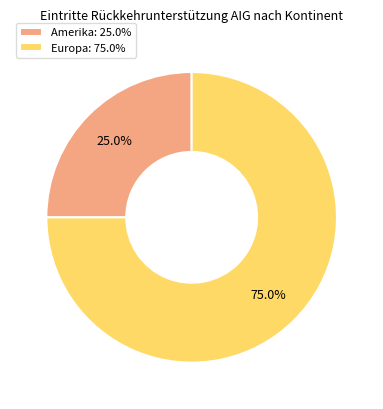

How many segments does this pie chart have?

2